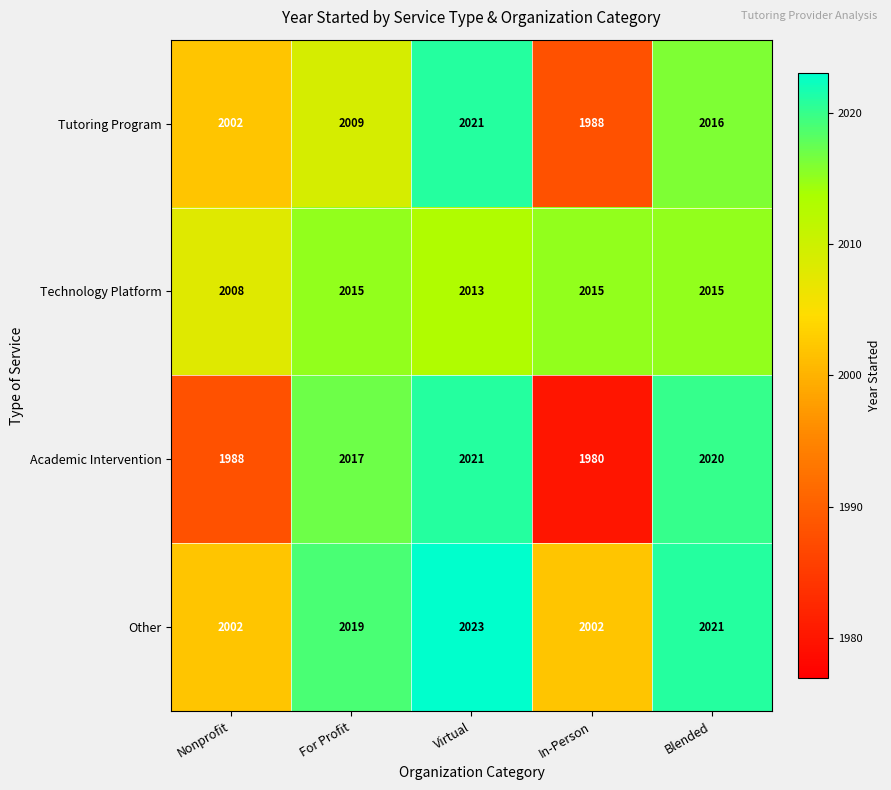

Reading left to right, transcribe all the data shown in this chart.

Tutoring Program: 2002	2009	2021	1988	2016
Technology Platform: 2008	2015	2013	2015	2015
Academic Intervention: 1988	2017	2021	1980	2020
Other: 2002	2019	2023	2002	2021